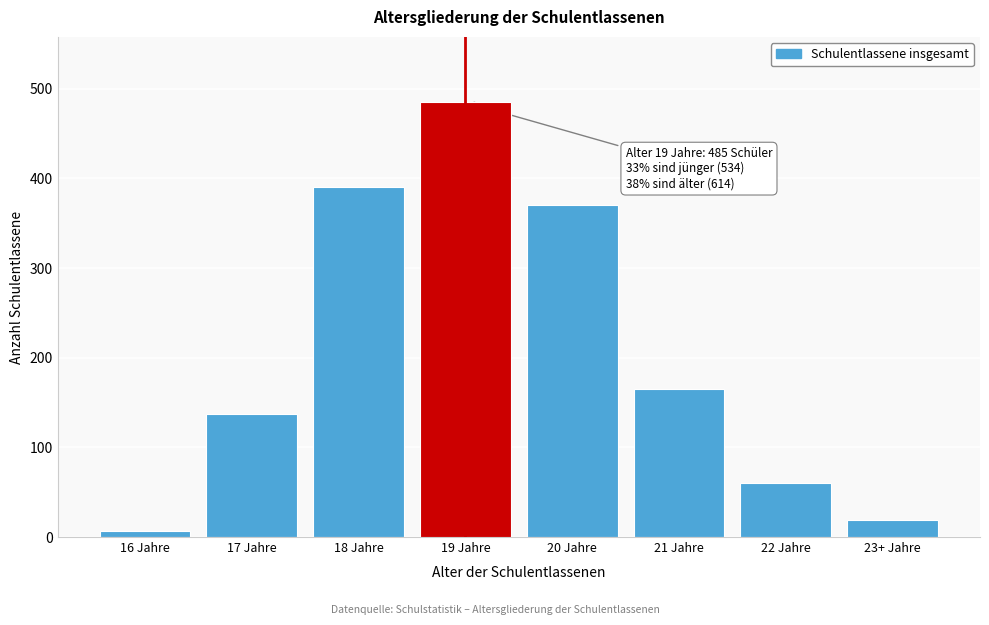

Reading right to left, list all the values displayed in this chart.

23+ Jahre=19	22 Jahre=60	21 Jahre=165	20 Jahre=370	19 Jahre=485	18 Jahre=390	17 Jahre=137	16 Jahre=7